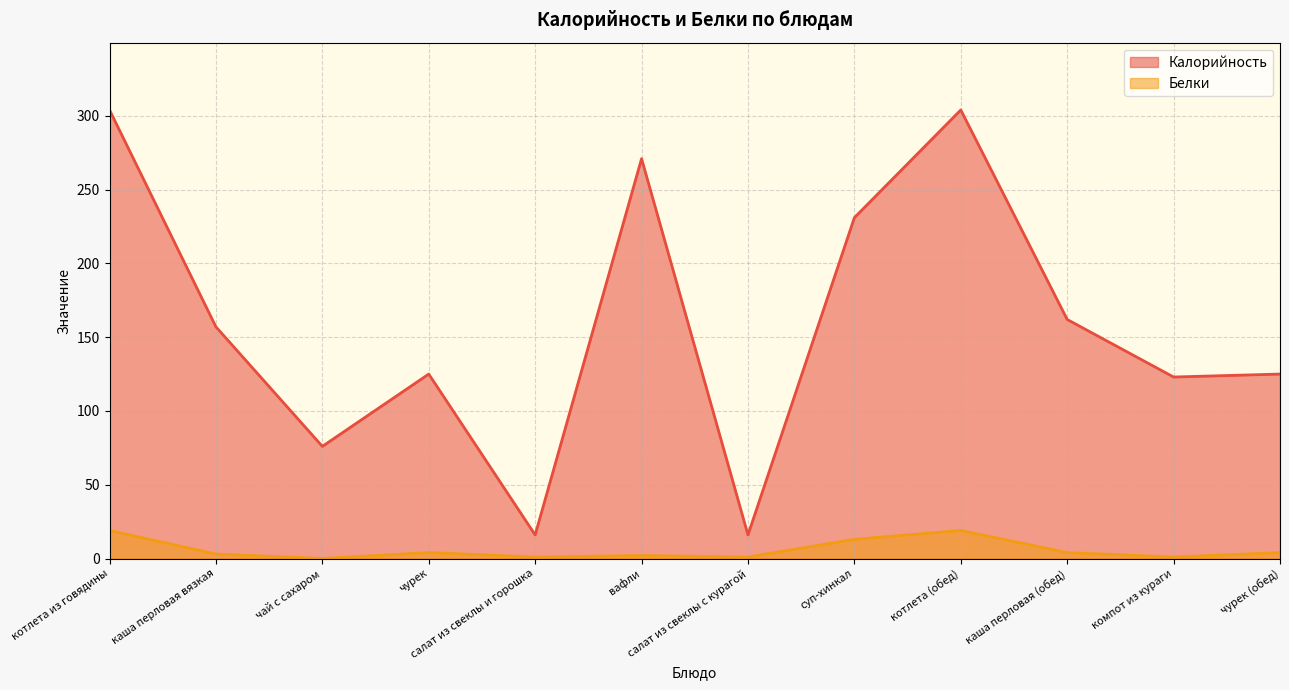

List the series in order of their overall mean, highest first.

Калорийность, Белки